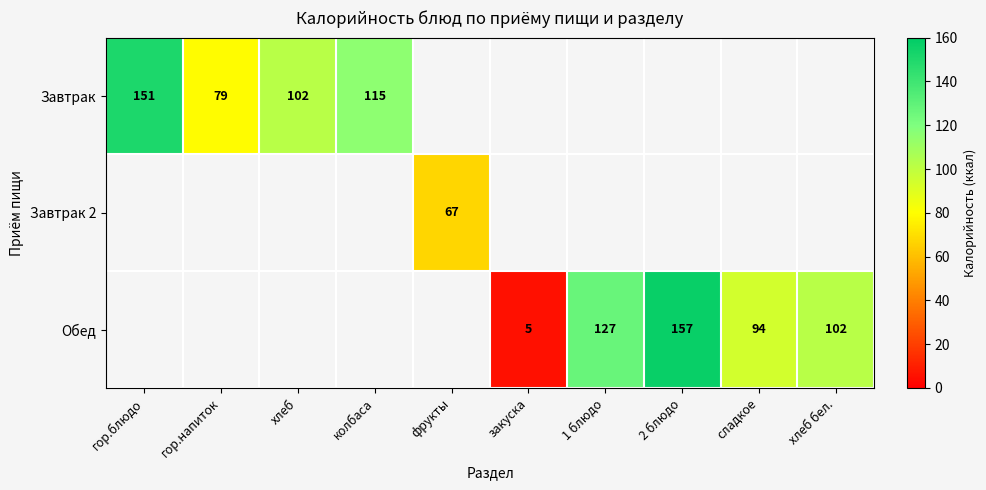

The value of Завтрак at гор.блюдо is 151. True or false?

True